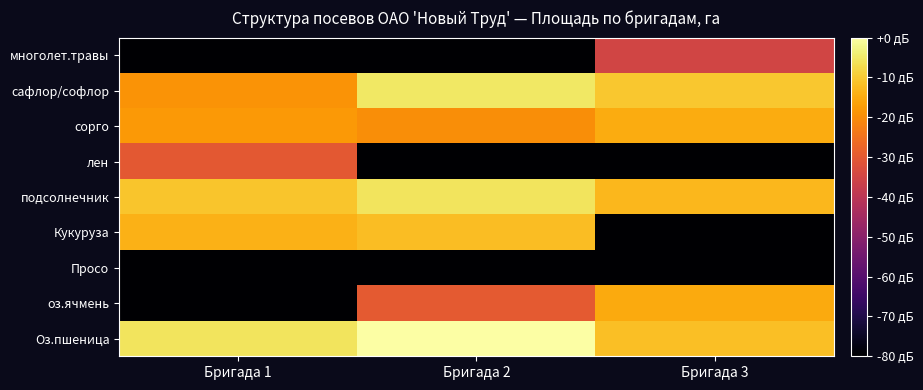

What is the minimum value shown in the chart?

-80.0